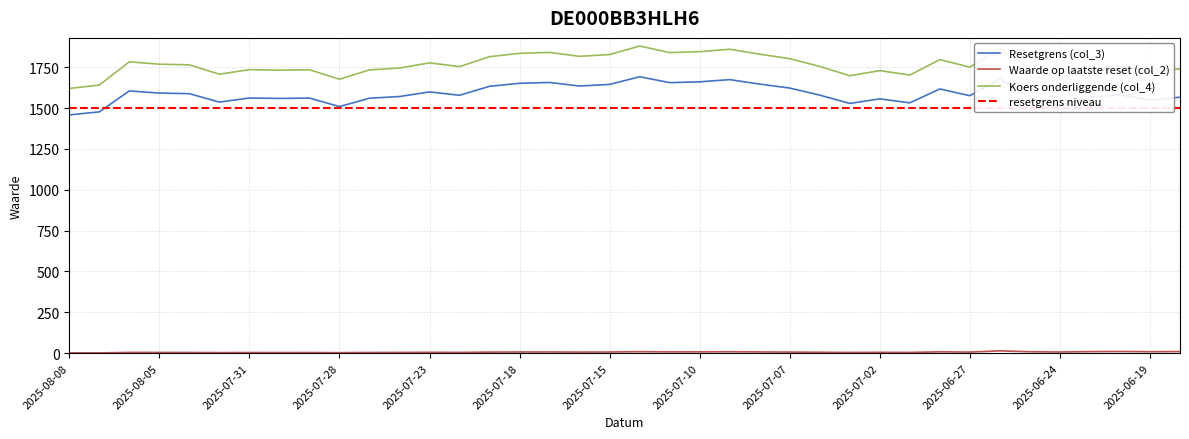

List the labels in order of Koers onderliggende (col_4) value, largest first.

2025-07-14, 2025-06-26, 2025-07-09, 2025-07-10, 2025-07-17, 2025-07-11, 2025-07-18, 2025-07-08, 2025-07-15, 2025-07-16, 2025-07-21, 2025-07-07, 2025-06-30, 2025-08-06, 2025-07-23, 2025-08-05, 2025-08-04, 2025-06-20, 2025-07-04, 2025-07-22, 2025-06-27, 2025-07-24, 2025-06-18, 2025-06-23, 2025-06-25, 2025-07-31, 2025-07-29, 2025-07-25, 2025-07-30, 2025-07-02, 2025-06-19, 2025-08-01, 2025-07-01, 2025-07-03, 2025-06-24, 2025-07-28, 2025-08-07, 2025-08-08